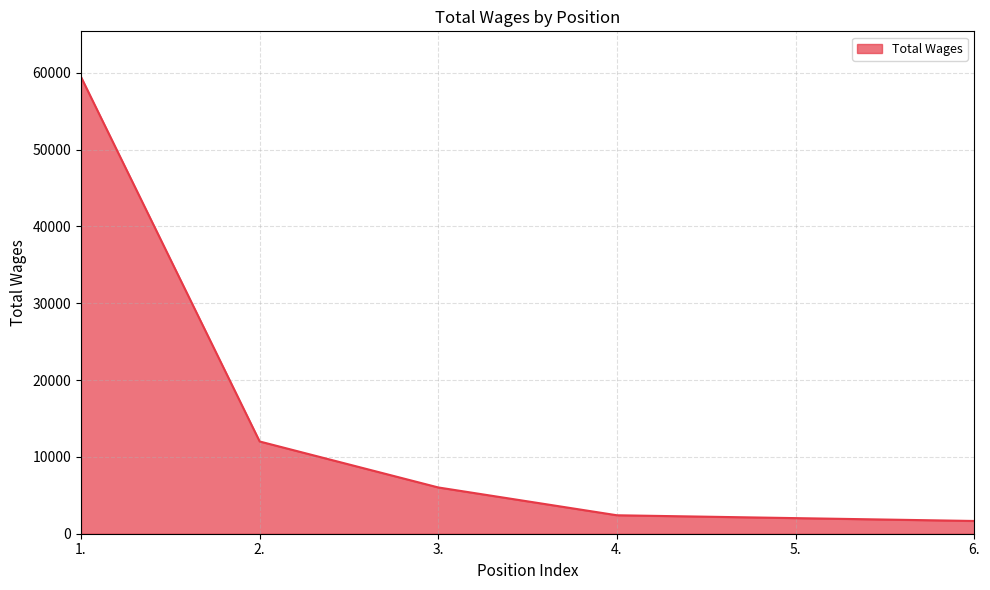

Is it true that the value at 4. is 2403?

True